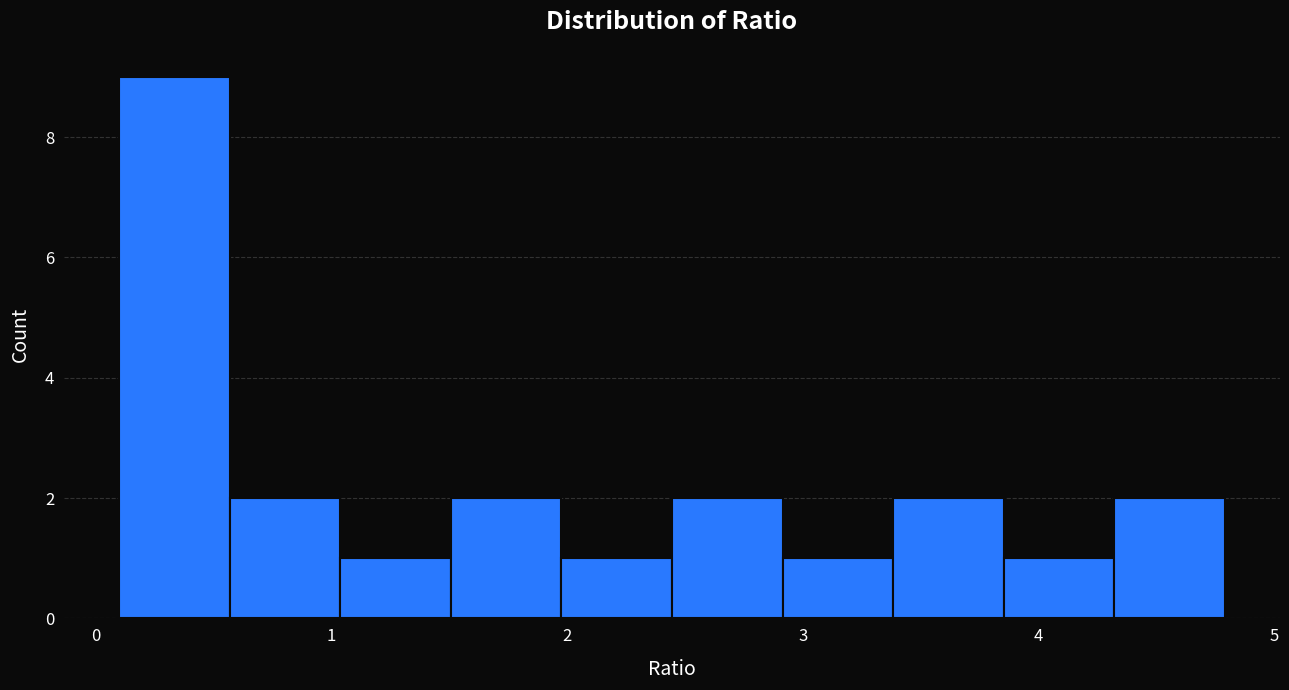

Reading left to right, transcribe this chart: for each bar, give the range it covers on the x-axis and its height. Neither the bar edges nor the heights are printed on the chart, so give them approximately, as read against the axes.

0.1 to 0.6: 9
0.6 to 1.0: 2
1.0 to 1.5: 1
1.5 to 2.0: 2
2.0 to 2.4: 1
2.4 to 2.9: 2
2.9 to 3.4: 1
3.4 to 3.9: 2
3.9 to 4.3: 1
4.3 to 4.8: 2